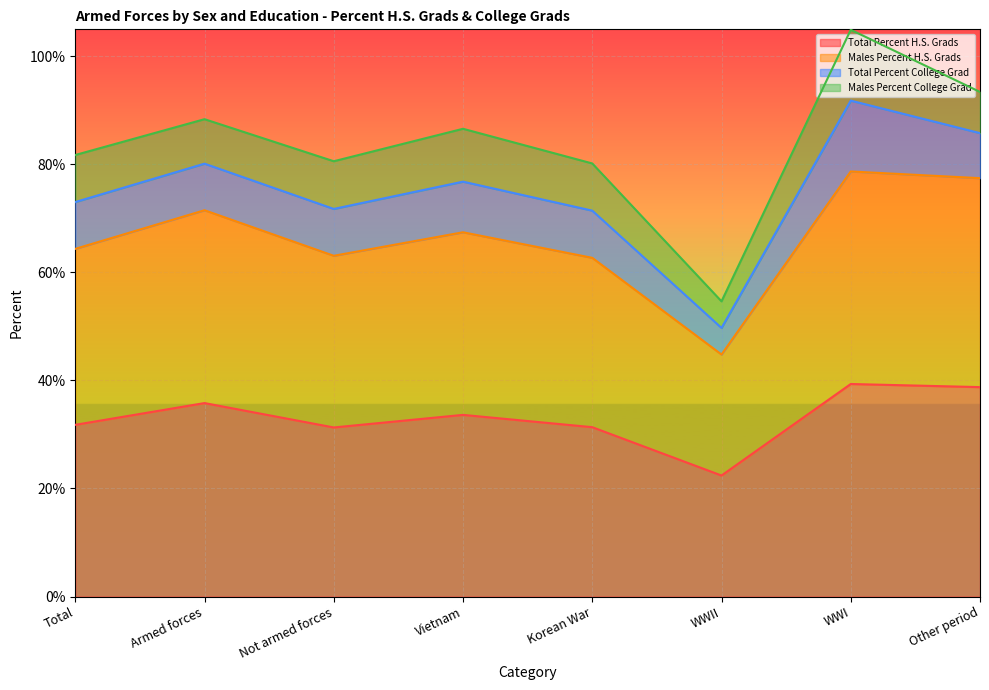

What is the difference between the second highest and minimum values in the Total Percent H.S. Grads series?

16.4